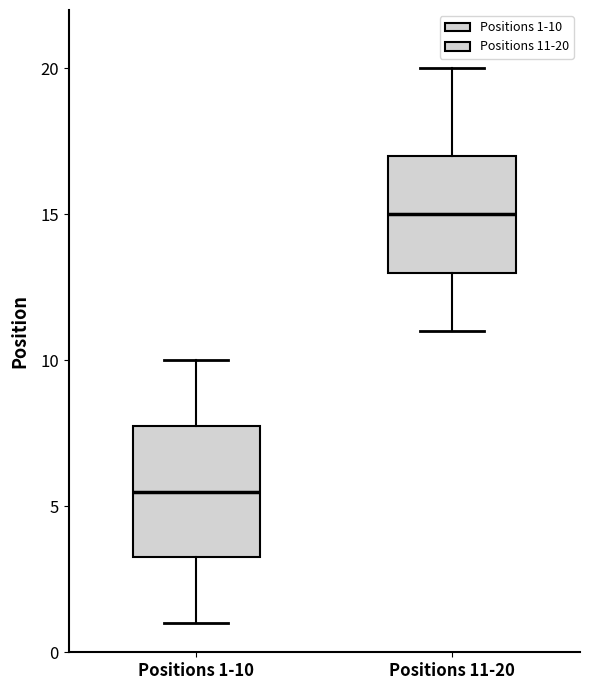

Reading left to right, transcribe this box plot: for each box, give where its median line is, the range the box spans, and where its two whiskers end, as read against the y-axis. The values are not printed on the chart, so give them approximately, as read against the axis.

Positions 1-10: median 5.5, box 3.5 to 8.0, whiskers 1.0 to 10.0
Positions 11-20: median 15.0, box 13.0 to 17.0, whiskers 11.0 to 20.0